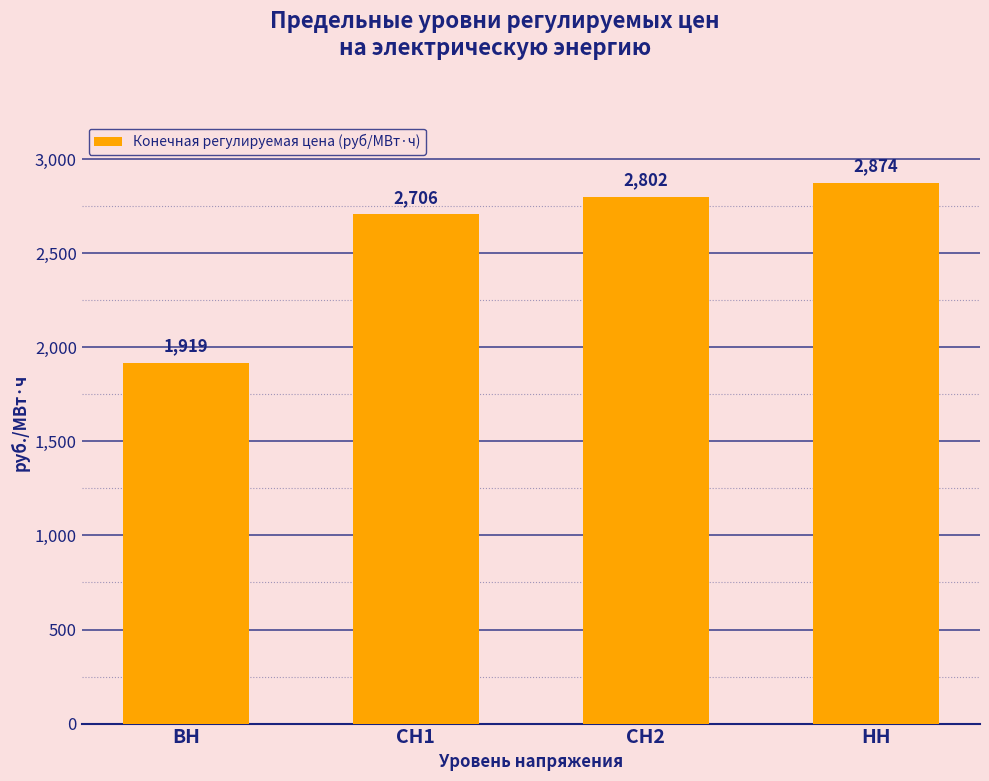

What is the change in value from СН1 to СН2?

+95.6